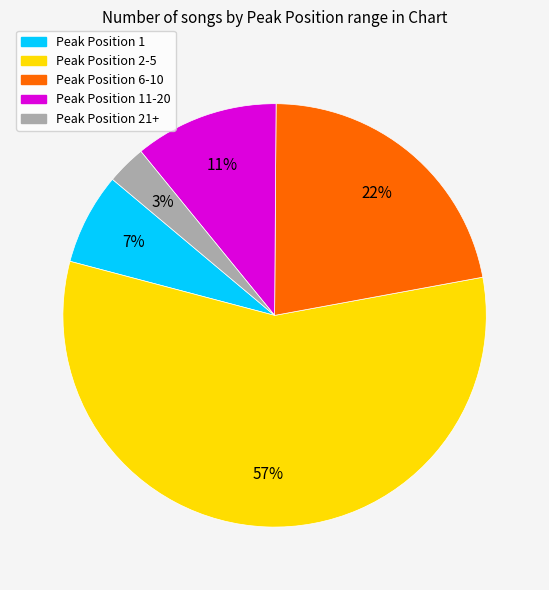

Rank the categories by value from lowest to highest.

Peak Position 21+, Peak Position 1, Peak Position 11-20, Peak Position 6-10, Peak Position 2-5